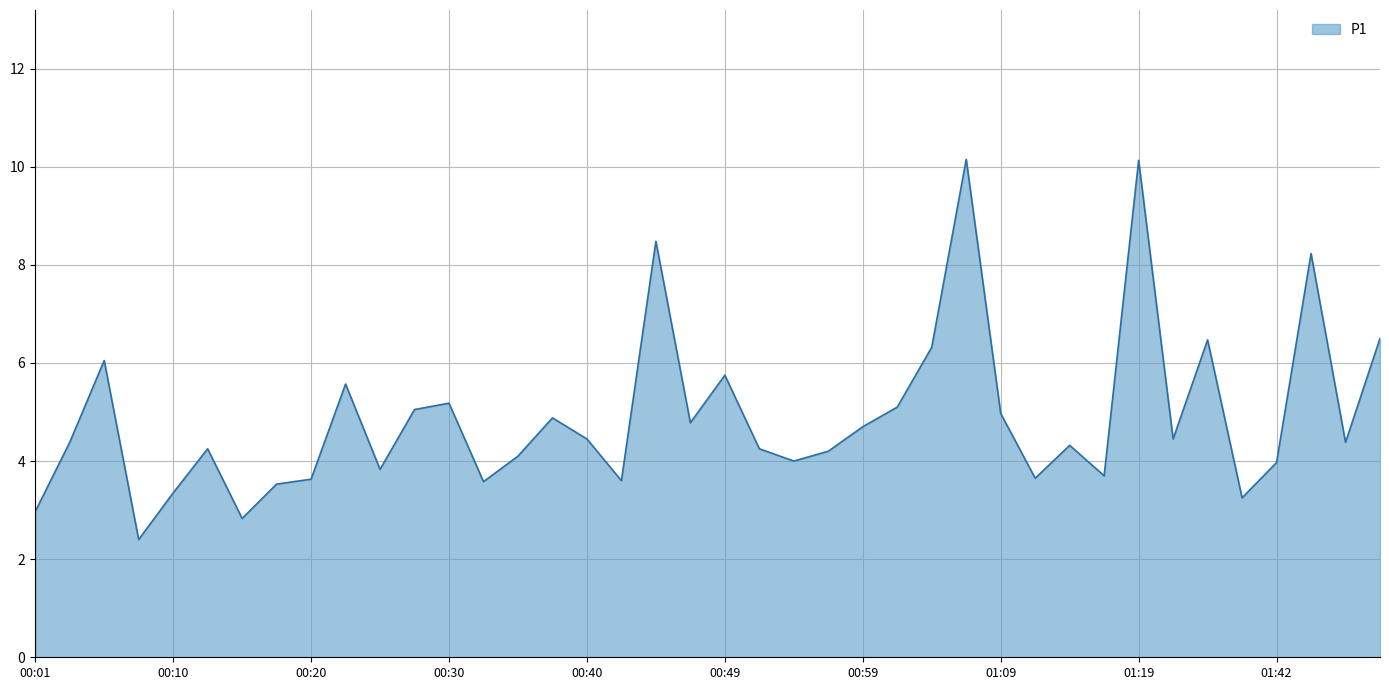

How many lines are shown in the chart?

1